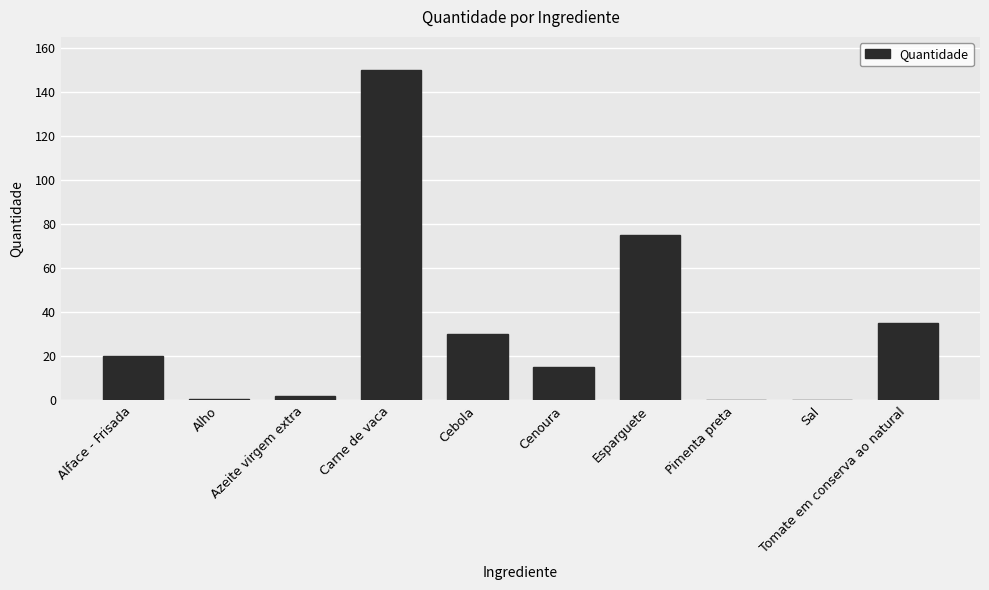

What is the greatest value displayed?

150.0